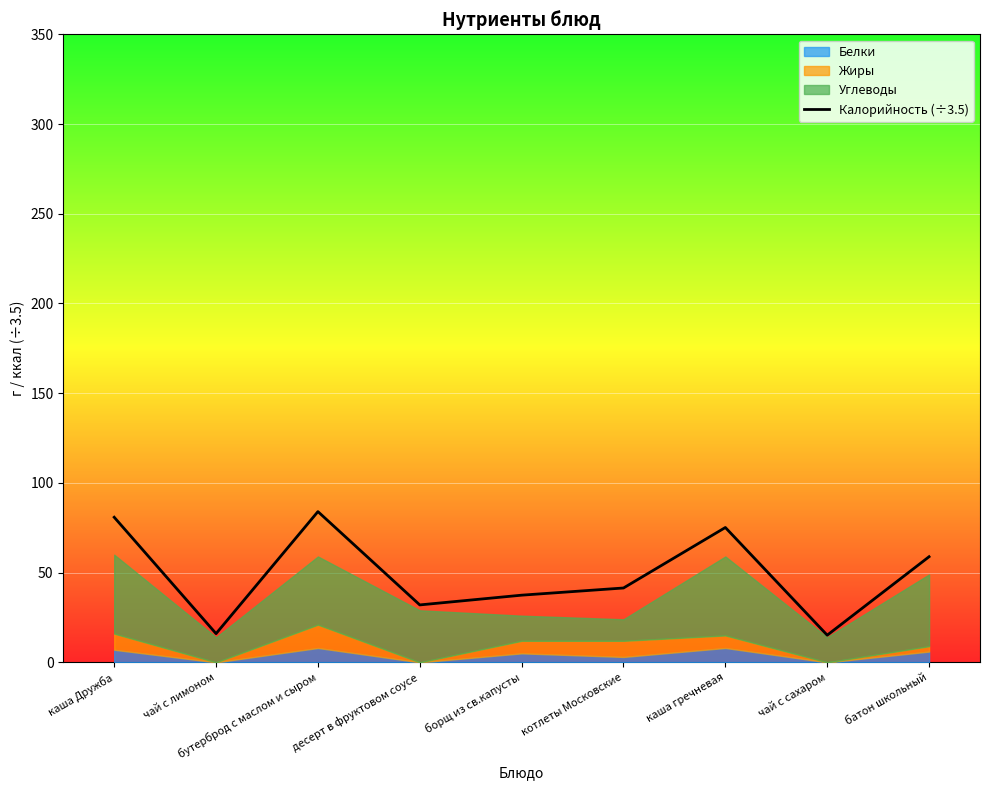

At which category does the data reach its first local peak?

бутерброд с маслом и сыром